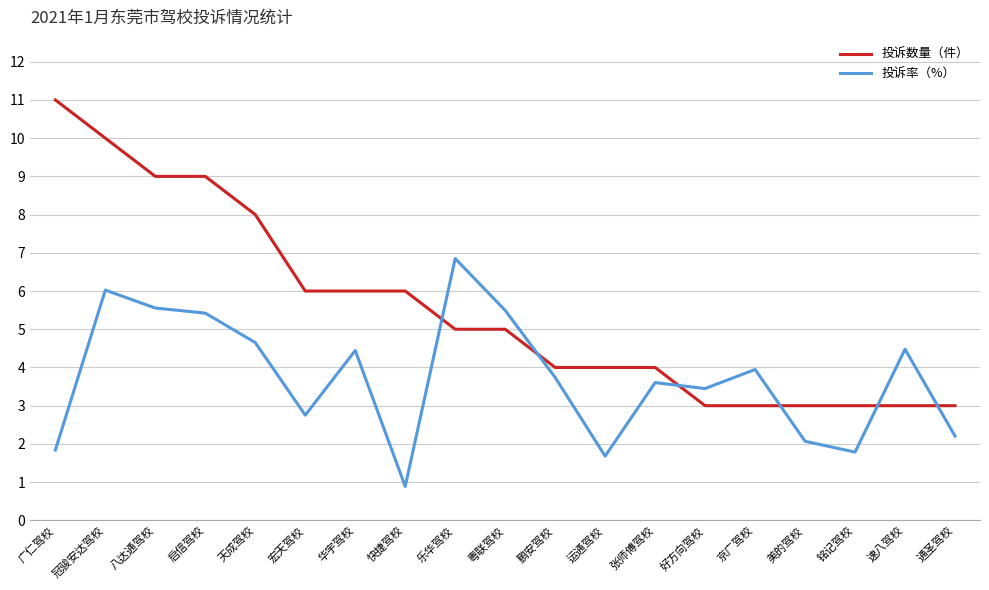

How many series are shown in this chart?

2